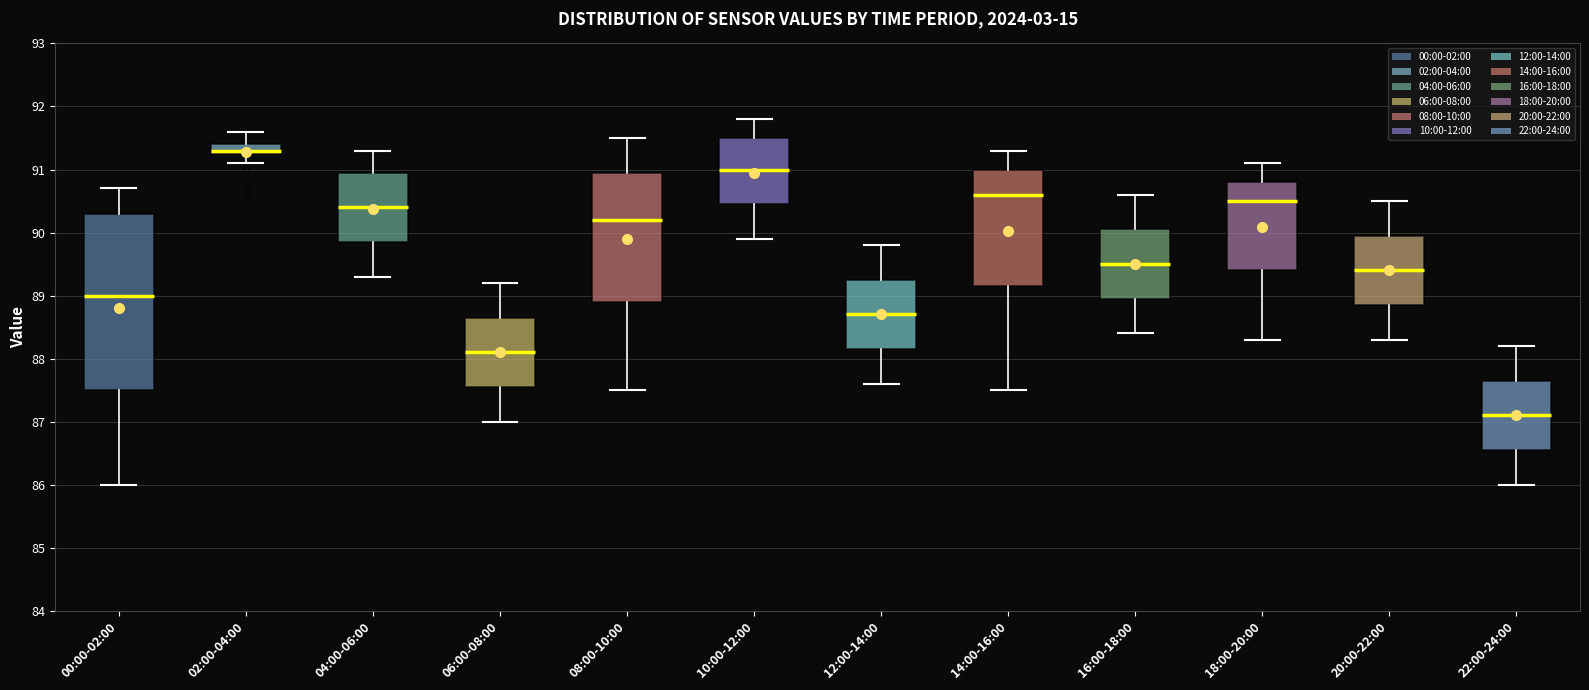

Comparing the boxes themselves (not the whiskers), which one is the tallest?

00:00-02:00